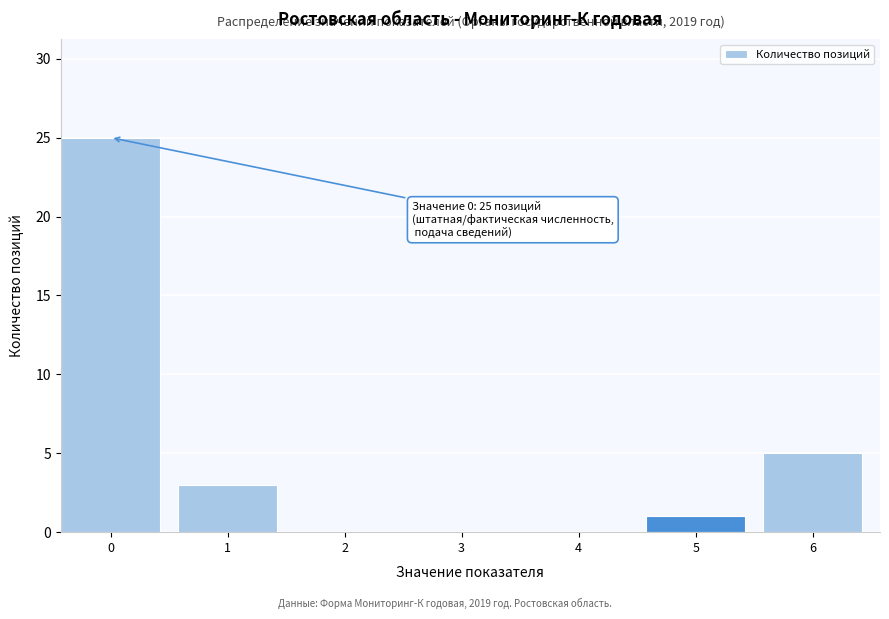

Reading right to left, list all the values displayed in this chart.

6=5	5=1	4=0	3=0	2=0	1=3	0=25